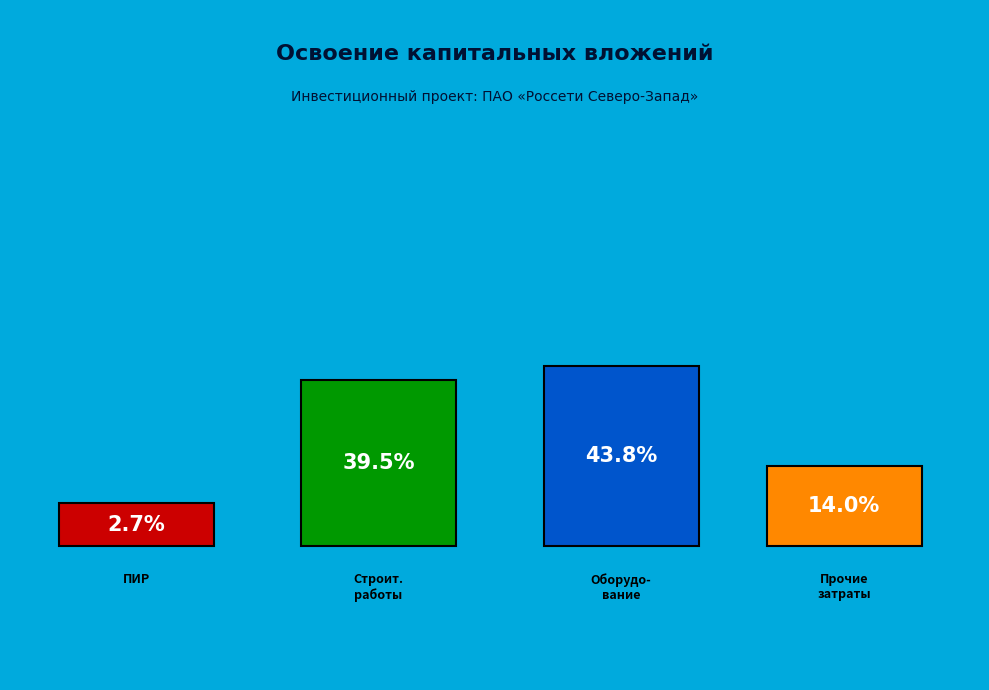

Does оборудование represent more than half of the total?

No